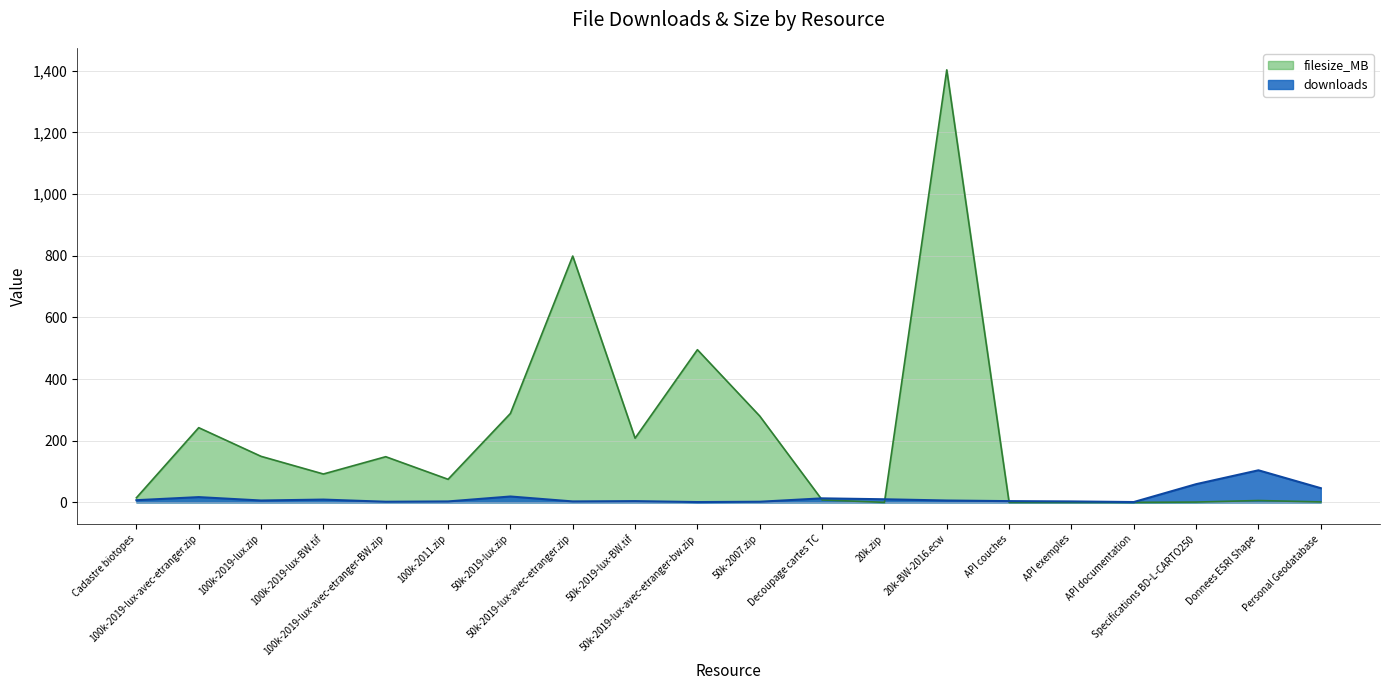

What is the difference between the downloads values at API documentation and 100k-2011.zip?

2.0